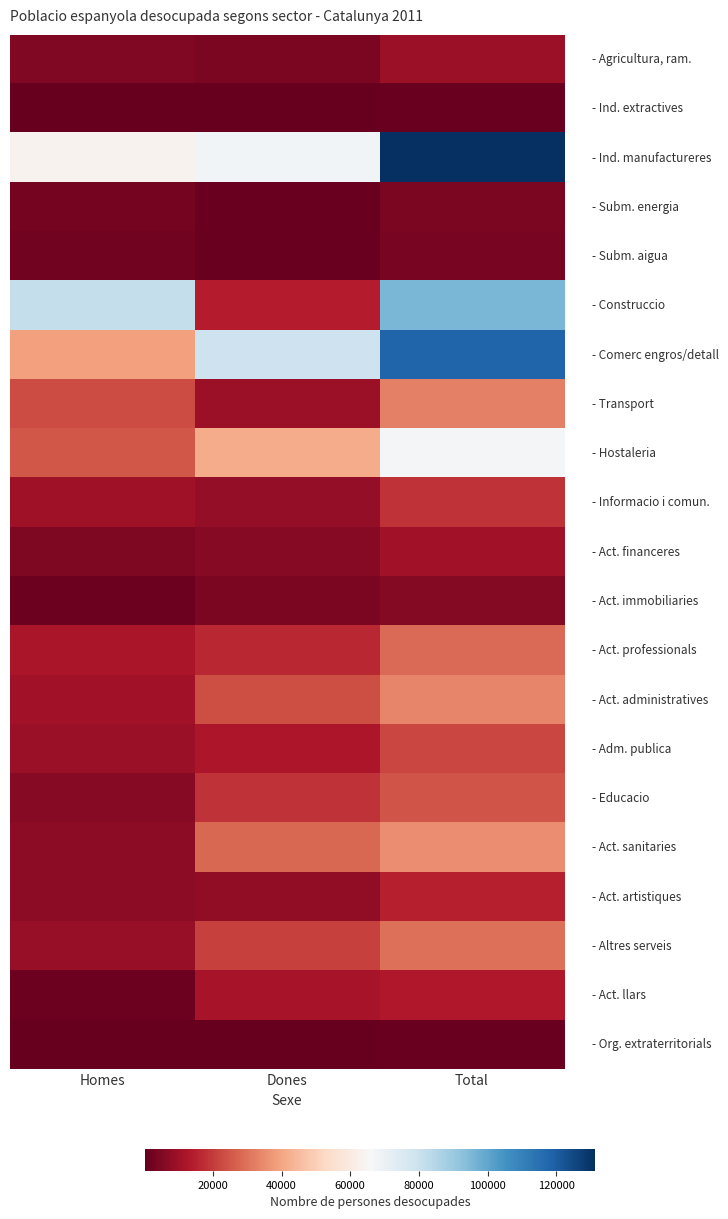

At how many categories does at least one series exceed 85333?

1